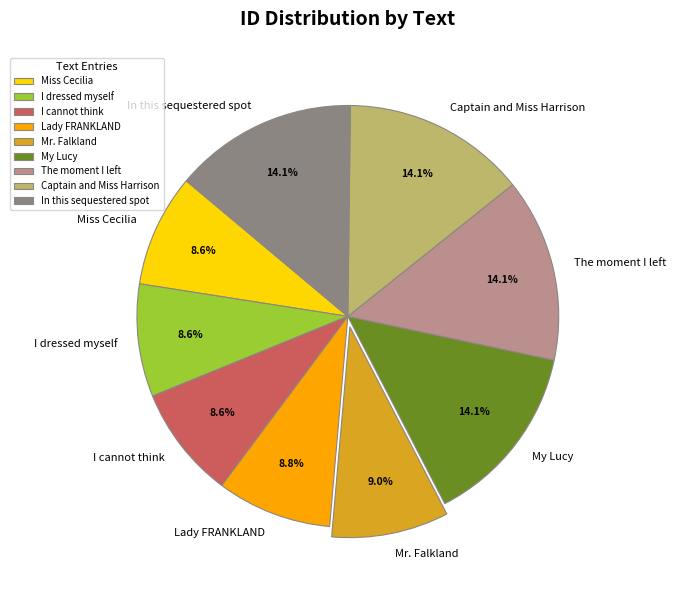

To the nearest percent, what is the average slice percentage?

11%